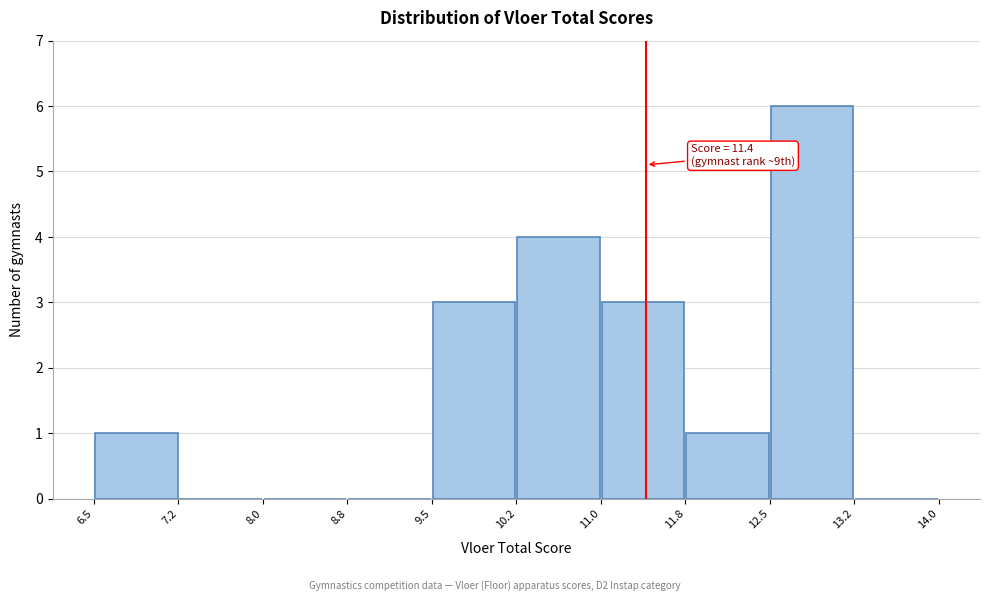

Which range on the x-axis has the tallest bar?

12.5 to 13.2